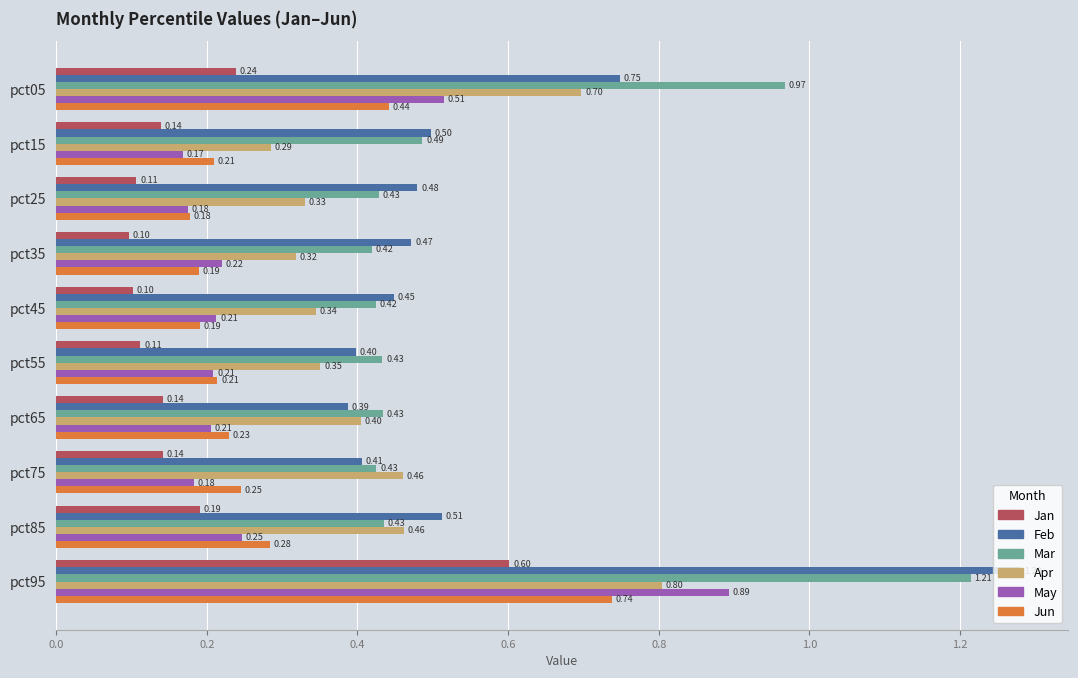

List the series in order of their peak value, highest first.

Feb, Mar, May, Apr, Jun, Jan